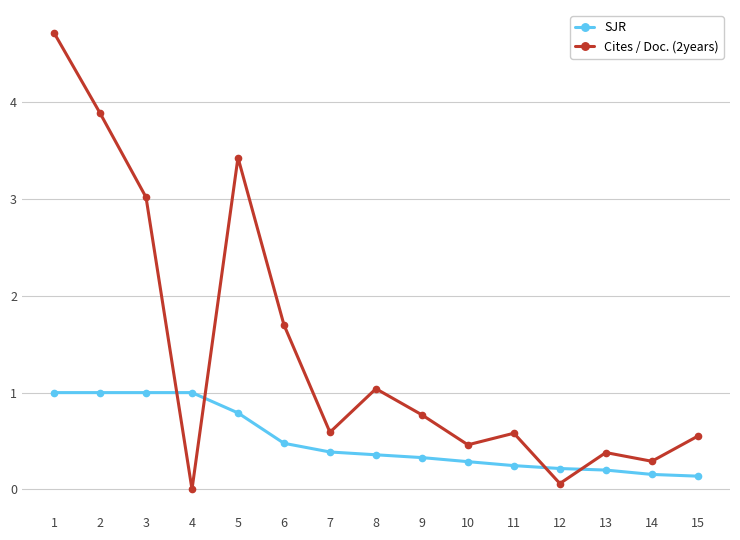

How many lines are shown in the chart?

2